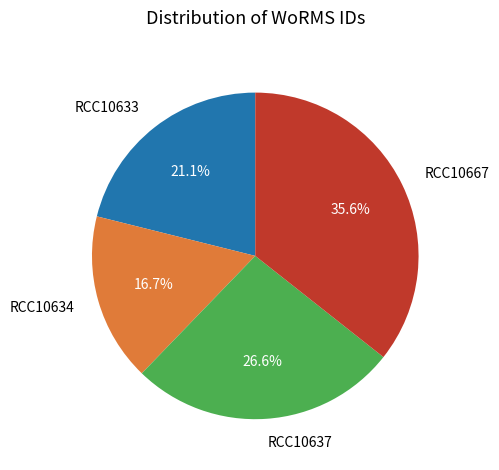

Count the number of slices in the pie.

4